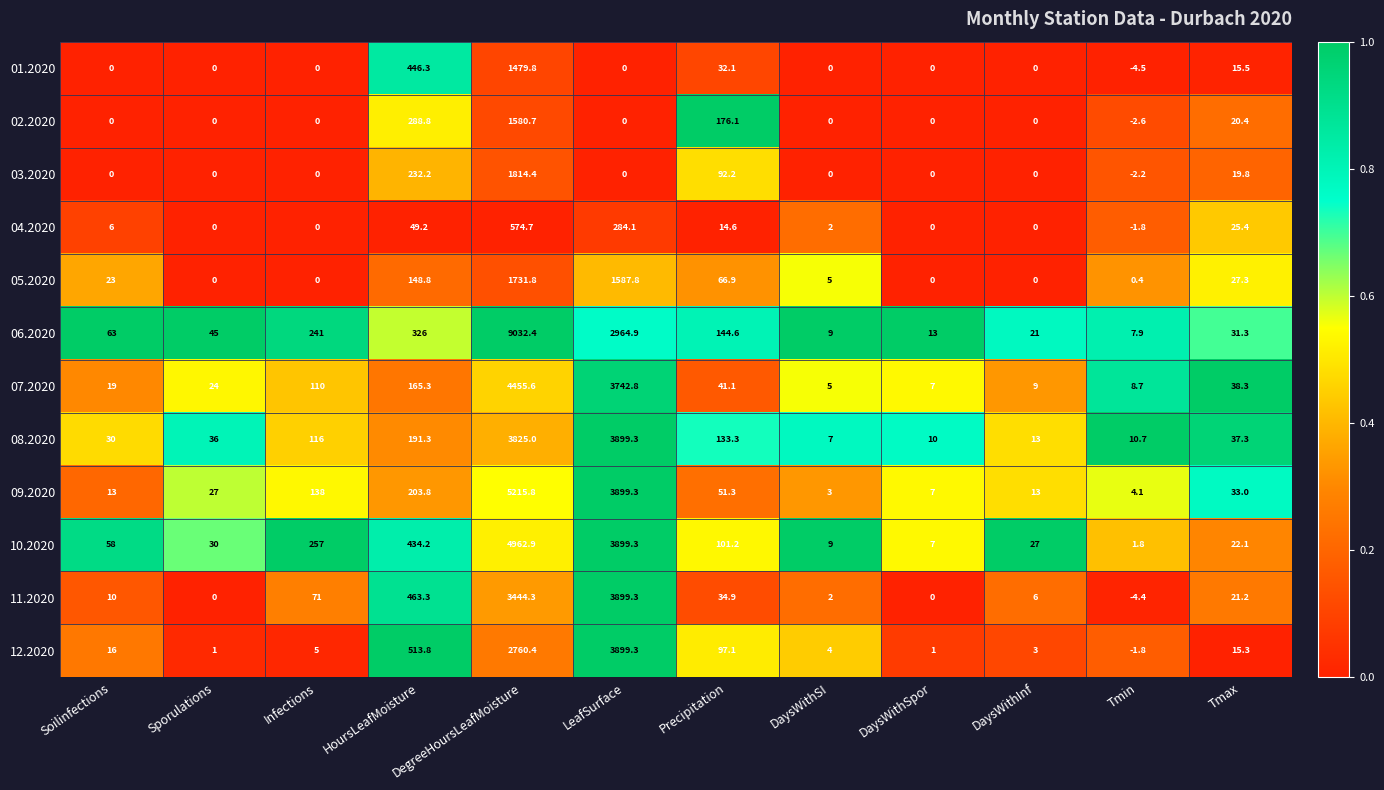

Read the 04.2020 value at LeafSurface.

284.1